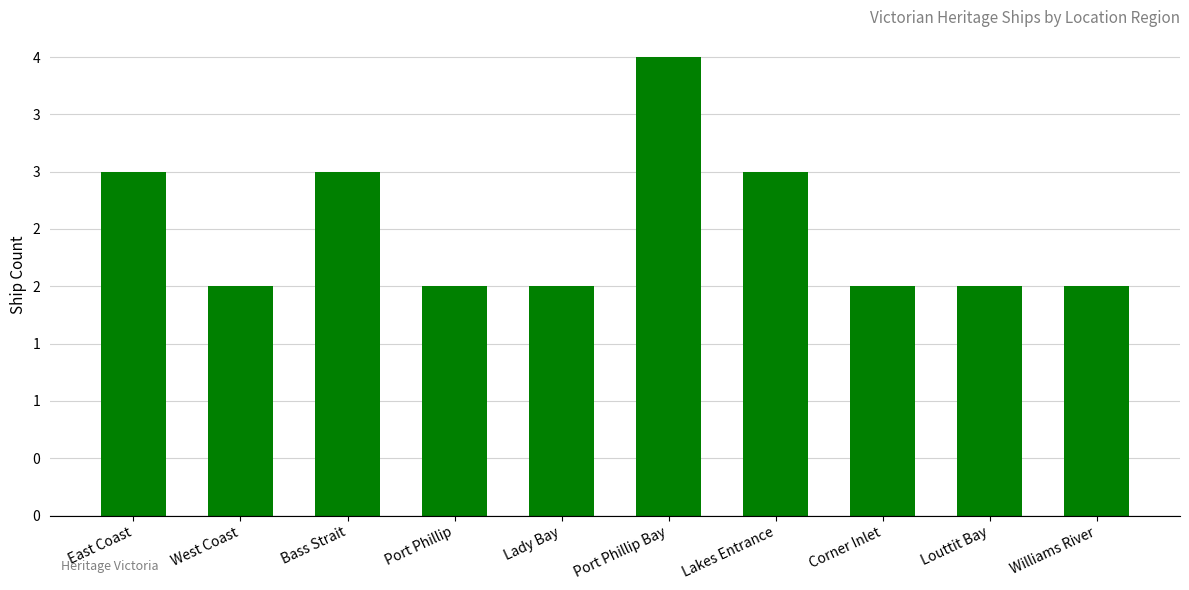

Are the bars horizontal?

No